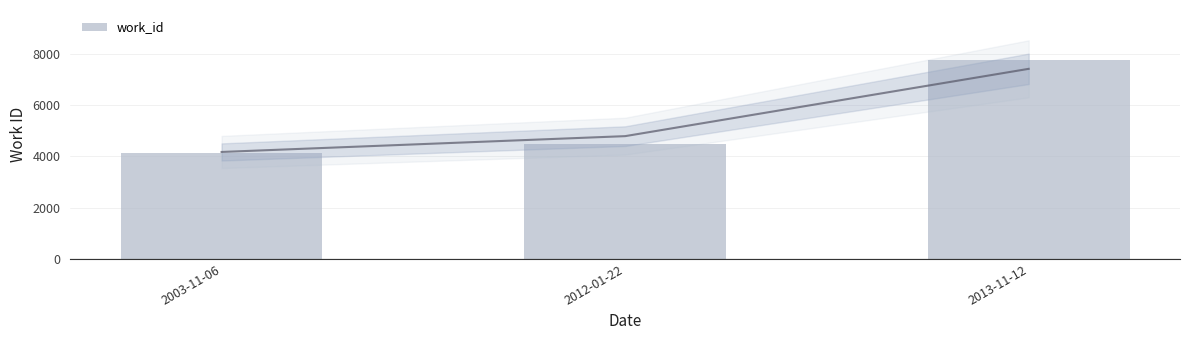

The value at 2013-11-12 is 7768. True or false?

True